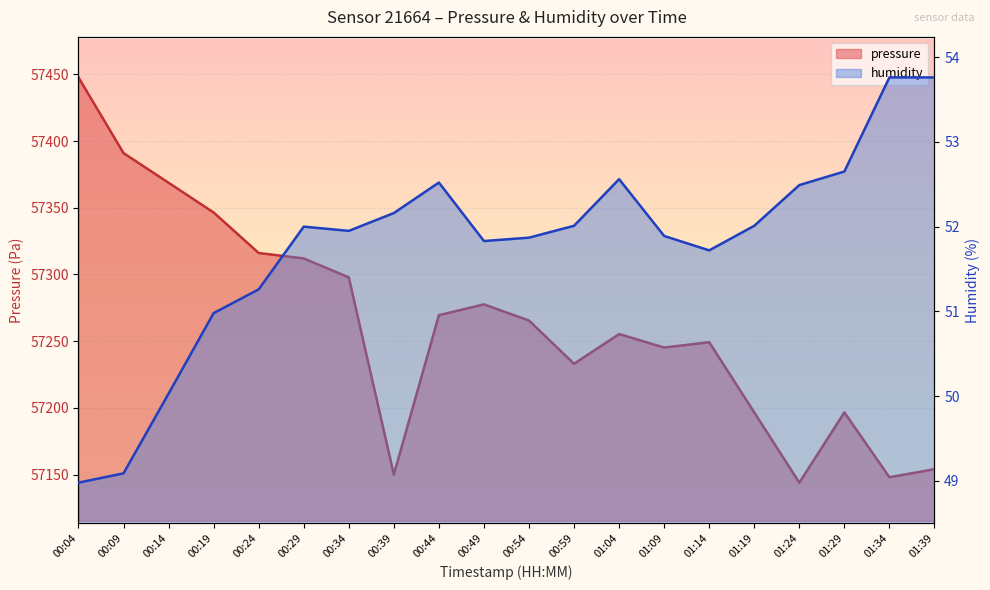

What is the sum of all humidity values?

1035.5